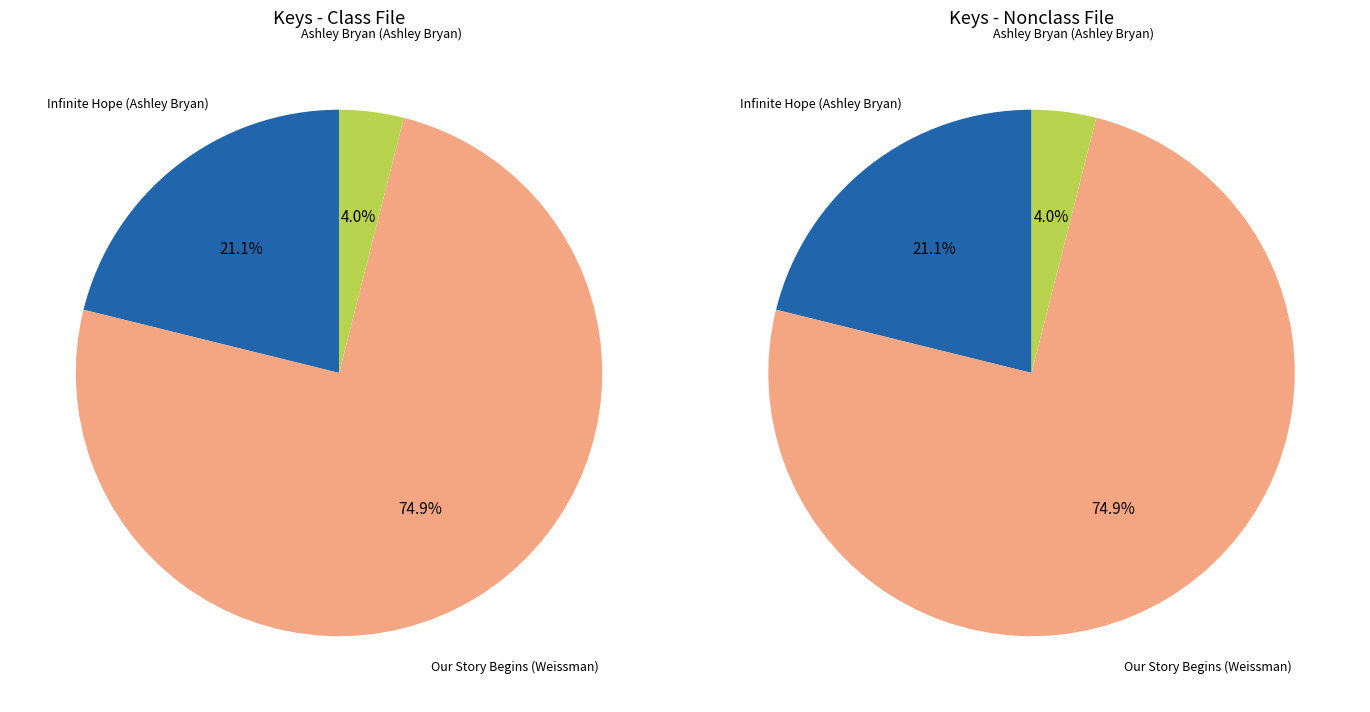

What is the change in value from Infinite Hope (Ashley Bryan) to Ashley Bryan (Ashley Bryan)?

-132009480